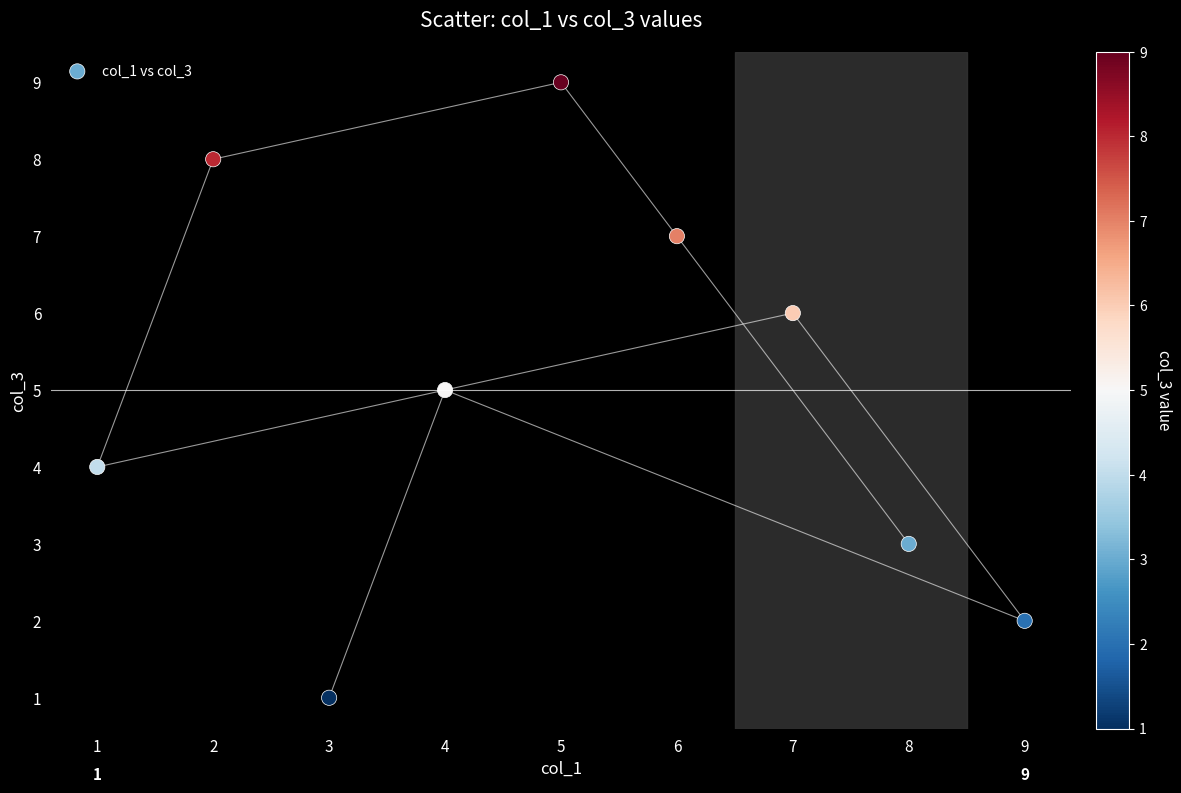

What is the average Y value?

5